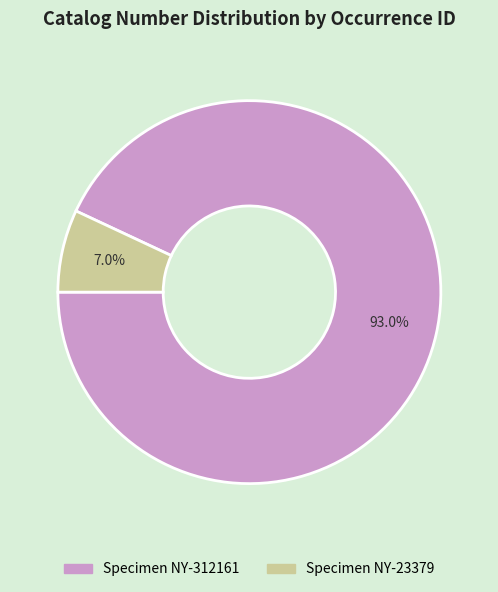

Is there a majority slice in this chart?

Yes